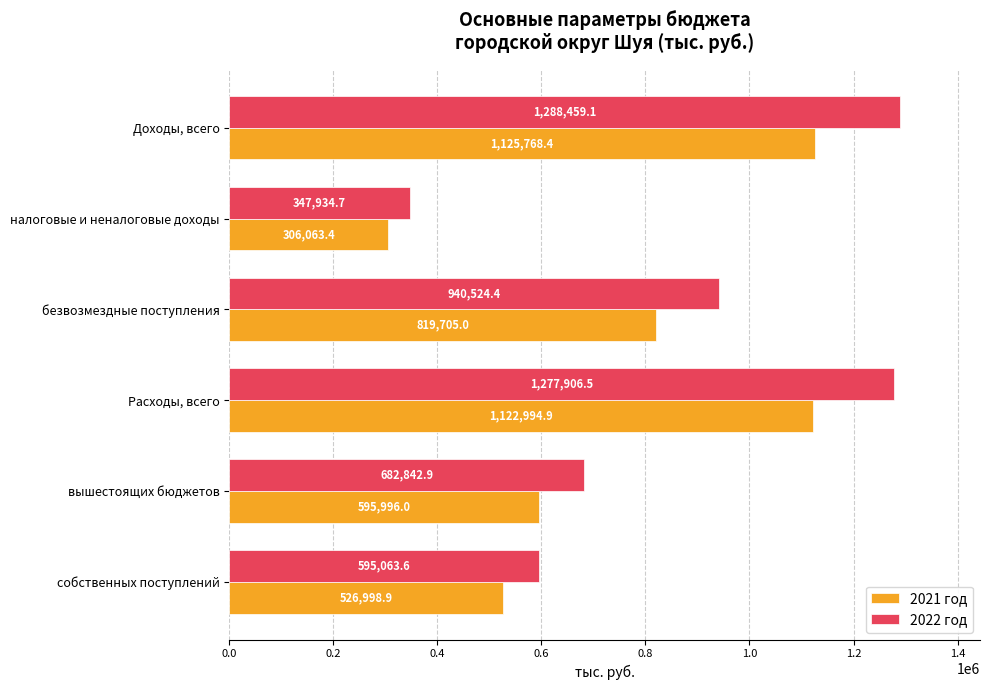

Read the 2021 год value at собственных поступлений.

526998.9